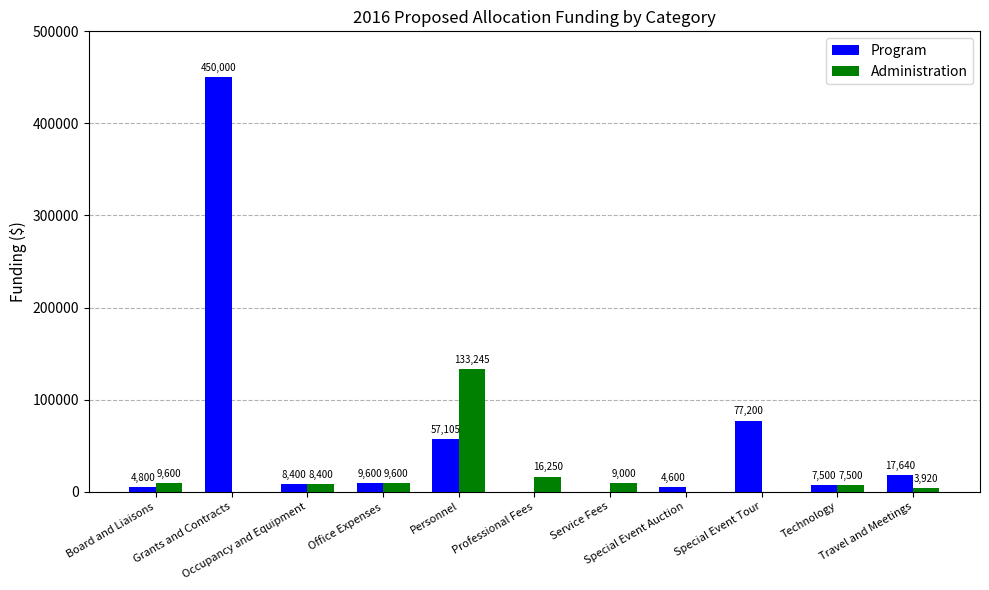

What is the sum of all Program values?

636845